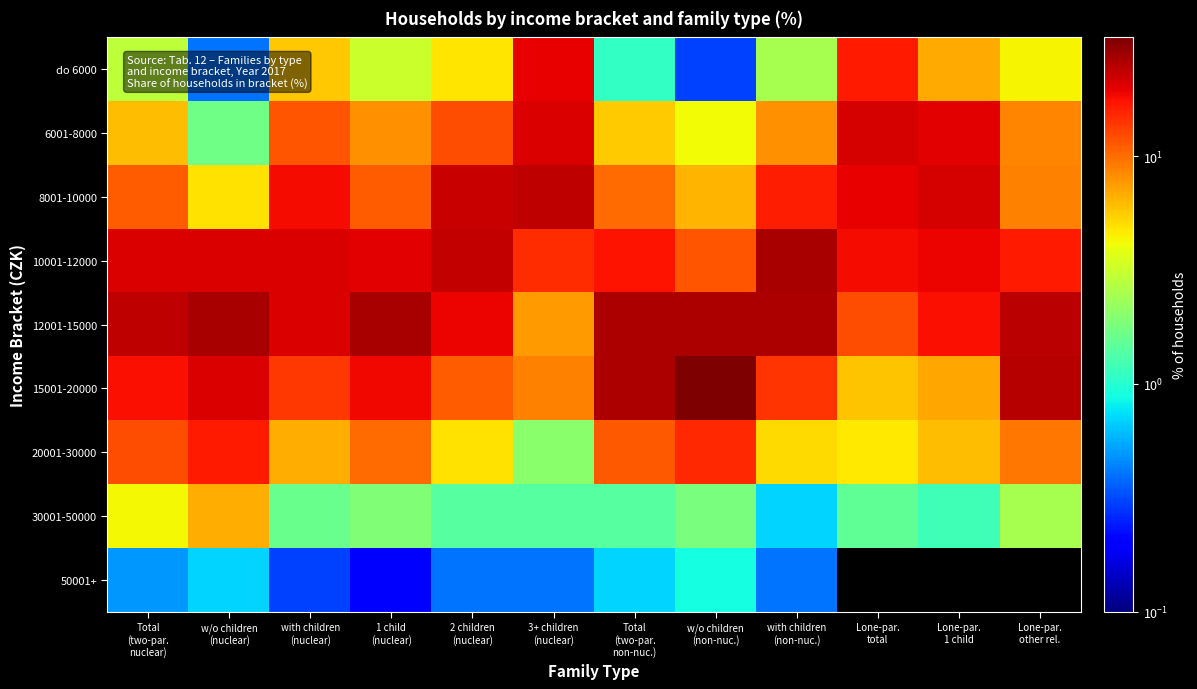

What is the difference between the highest and lowest values at w/o children
(nuclear)?

26.6